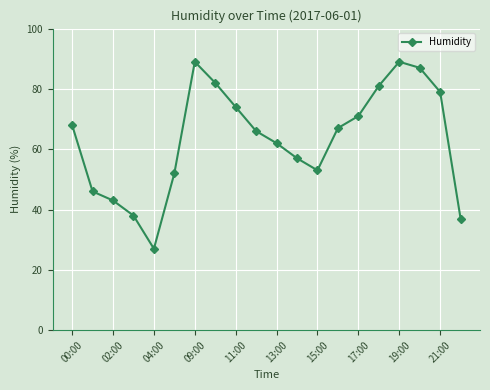

Does the chart display data point markers on the line(s)?

Yes